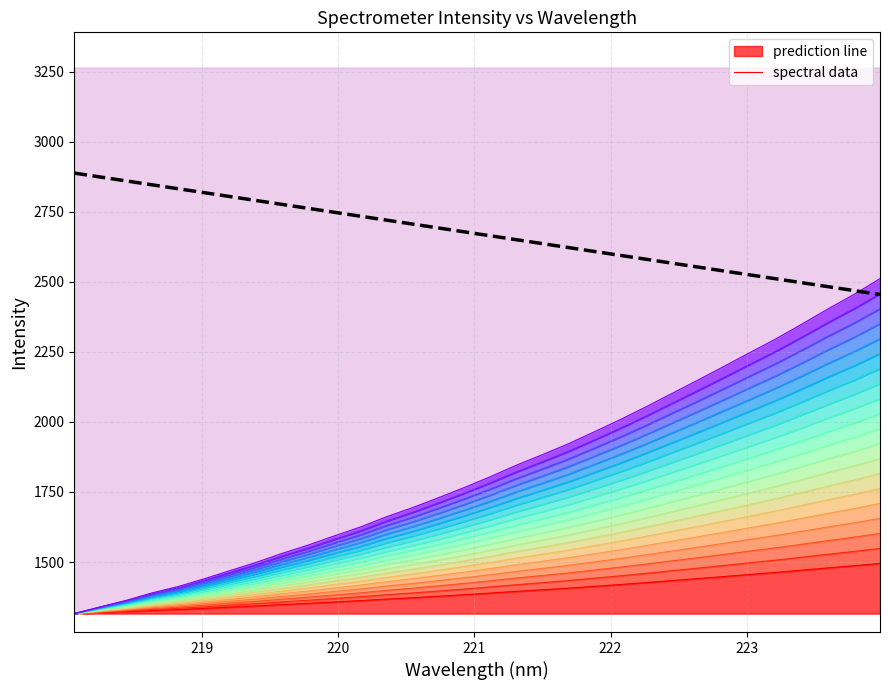

Does the chart have visible grid lines?

Yes